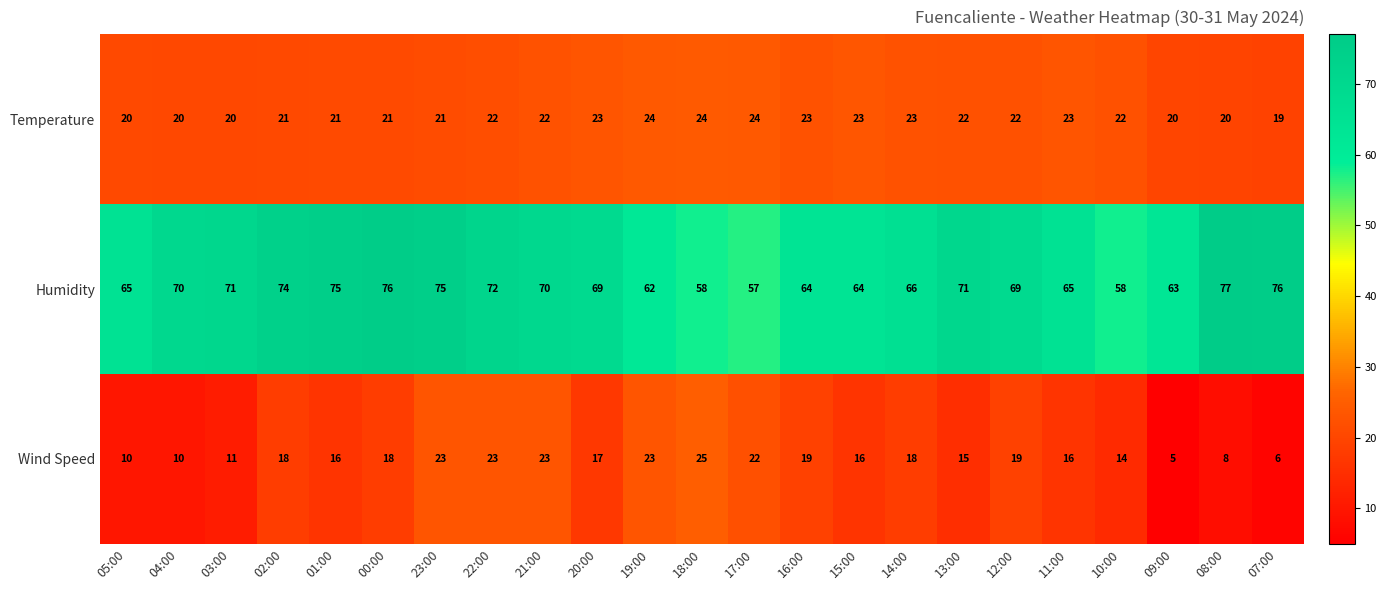

At 02:00, list the series in order from smallest to largest.

Wind Speed, Temperature, Humidity